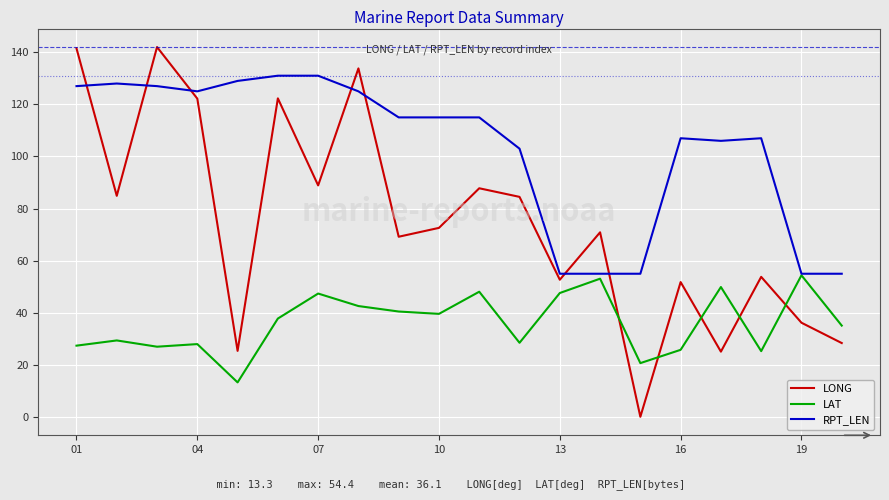

What is the maximum value shown in the chart?

142.0